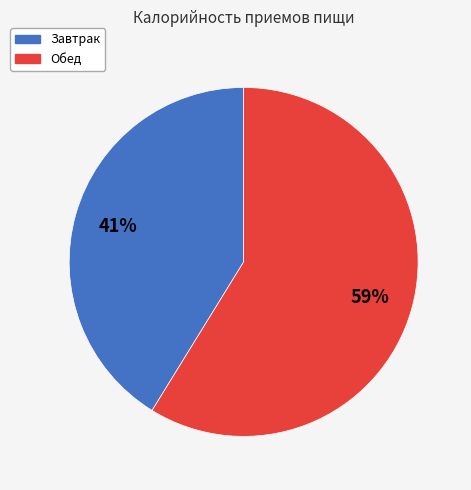

Which category accounts for the majority?

Обед